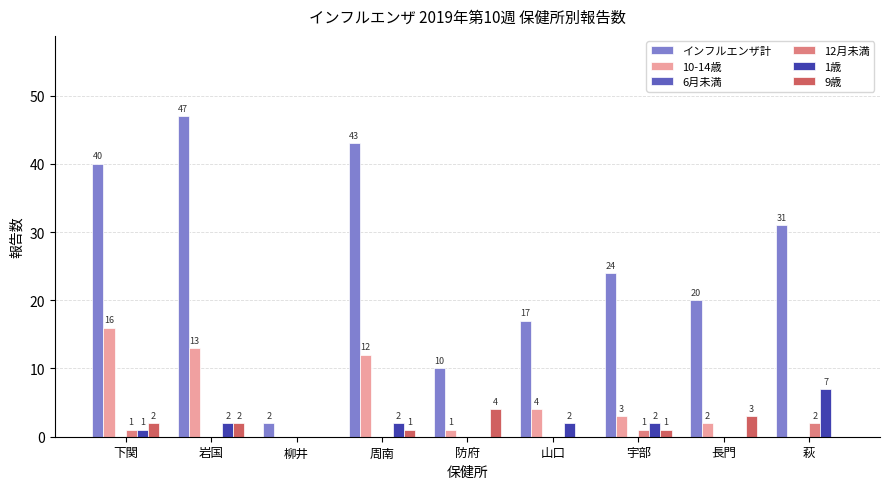

What is the maximum value for 10-14歳?

16